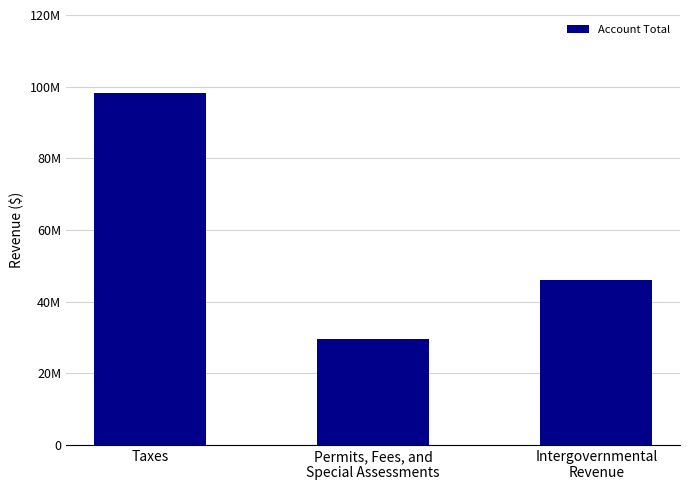

What is the difference between the values at Permits, Fees, and
Special Assessments and Intergovernmental
Revenue?

16332455